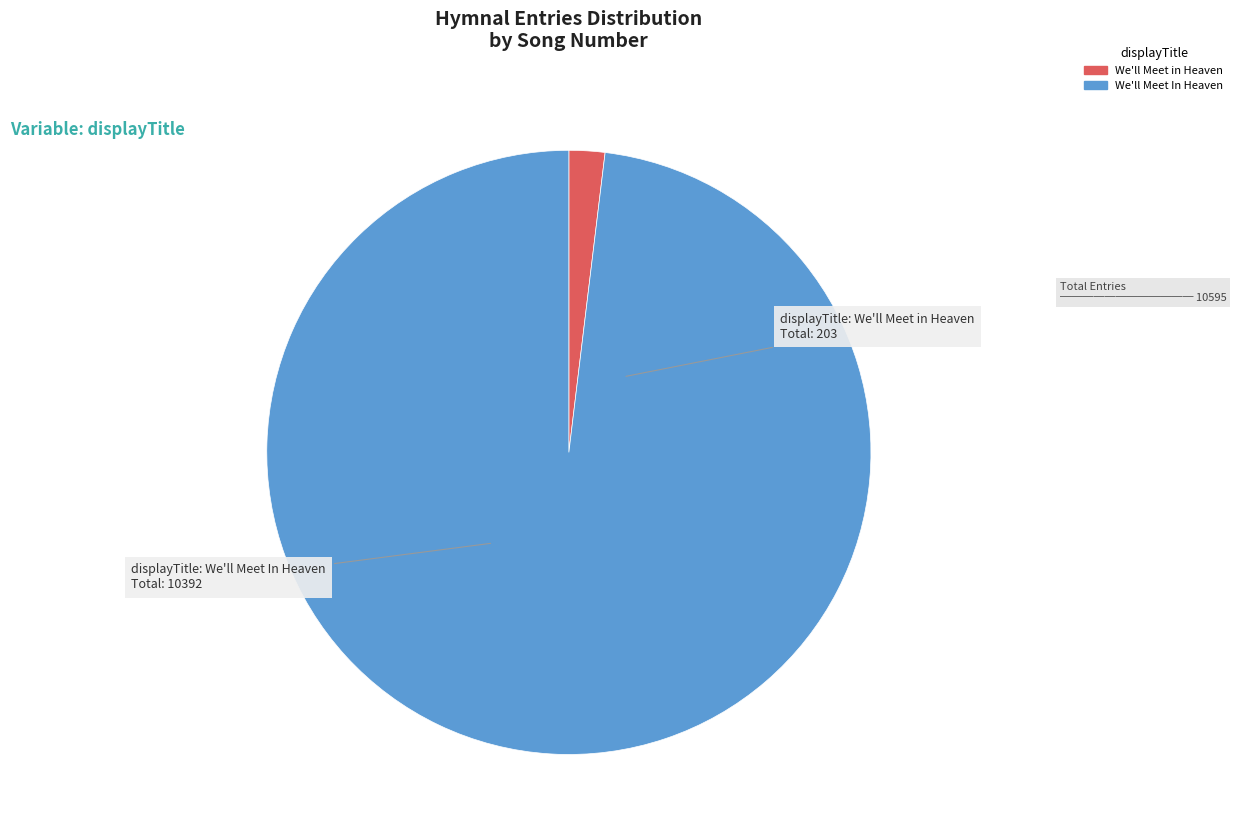

Between We'll Meet In Heaven and We'll Meet in Heaven, which is larger?

We'll Meet In Heaven